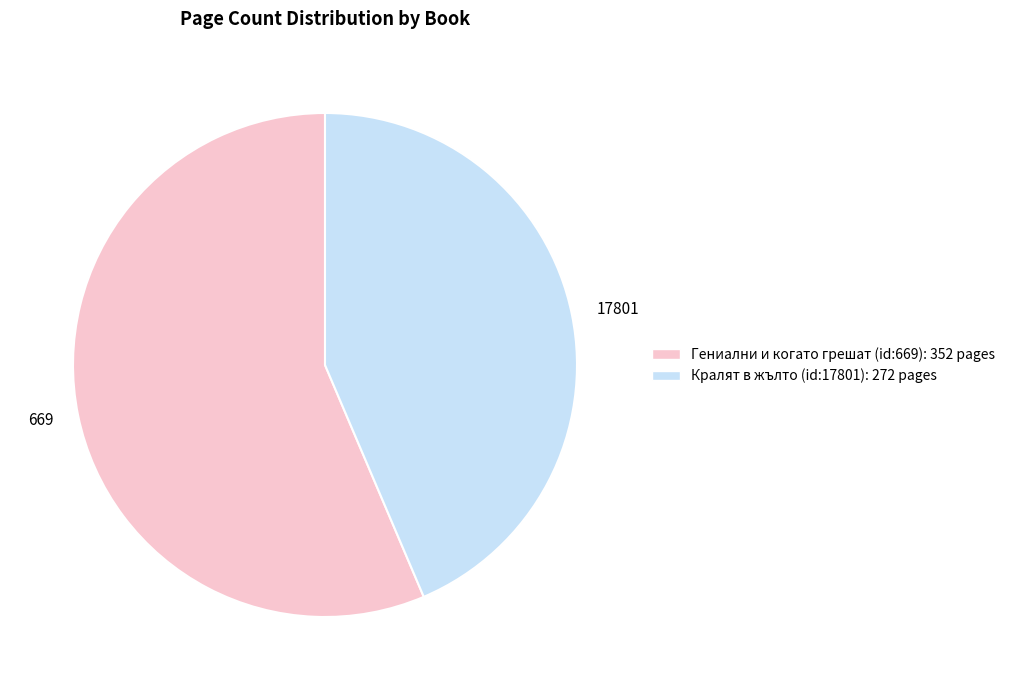

Count the number of slices in the pie.

2